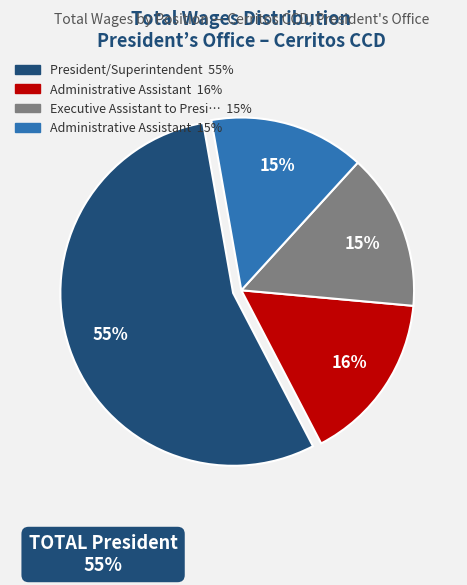

Is there a majority slice in this chart?

Yes